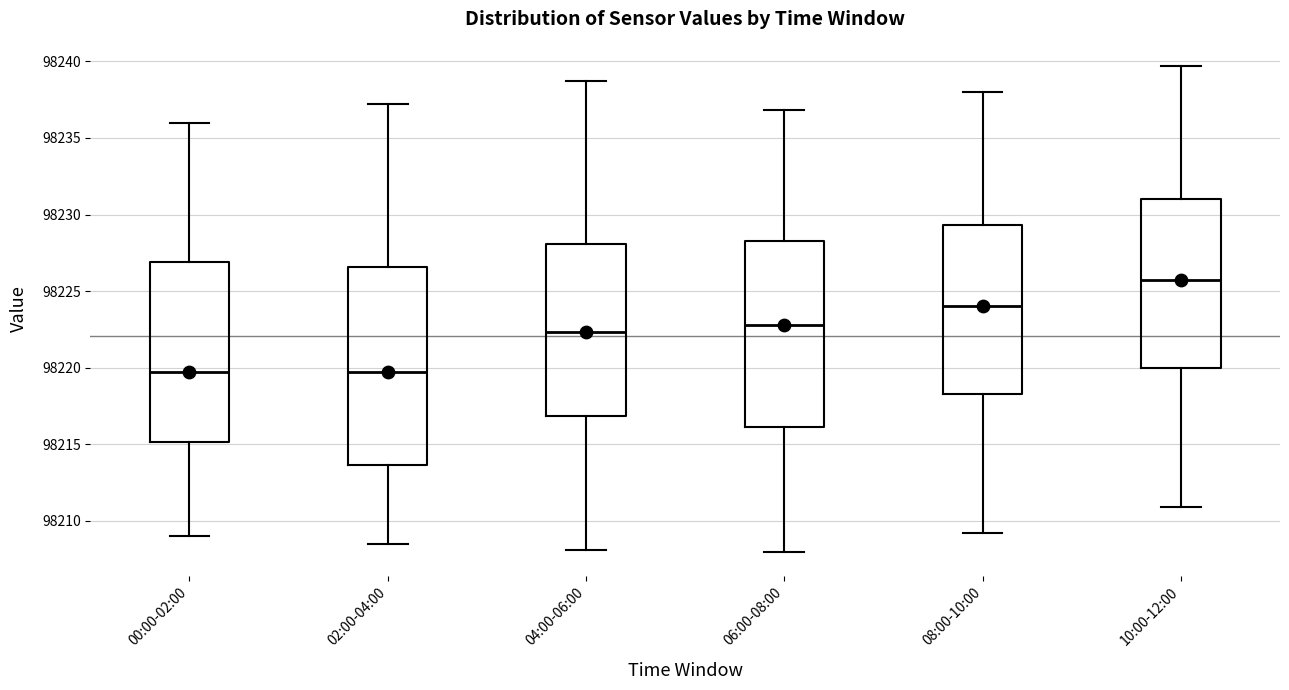

Reading left to right, transcribe this box plot: for each box, give where its median line is, the range the box spans, and where its two whiskers end, as read against the y-axis. The values are not printed on the chart, so give them approximately, as read against the axis.

00:00-02:00: median 98219.5, box 98215.0 to 98227.0, whiskers 98209.0 to 98236.0
02:00-04:00: median 98220.0, box 98213.5 to 98226.5, whiskers 98208.5 to 98237.0
04:00-06:00: median 98222.5, box 98217.0 to 98228.0, whiskers 98208.0 to 98238.5
06:00-08:00: median 98223.0, box 98216.0 to 98228.5, whiskers 98208.0 to 98237.0
08:00-10:00: median 98224.0, box 98218.5 to 98229.5, whiskers 98209.0 to 98238.0
10:00-12:00: median 98225.5, box 98220.0 to 98231.0, whiskers 98211.0 to 98239.5